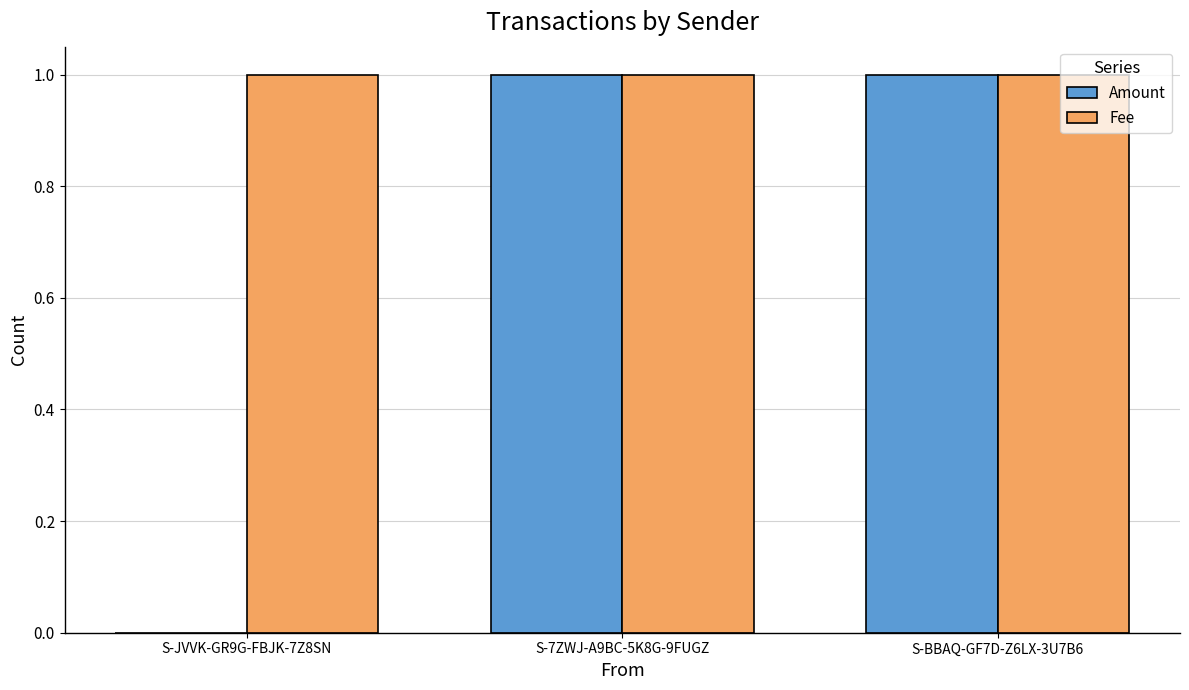

The value of Amount at S-JVVK-GR9G-FBJK-7Z8SN is 0. True or false?

True